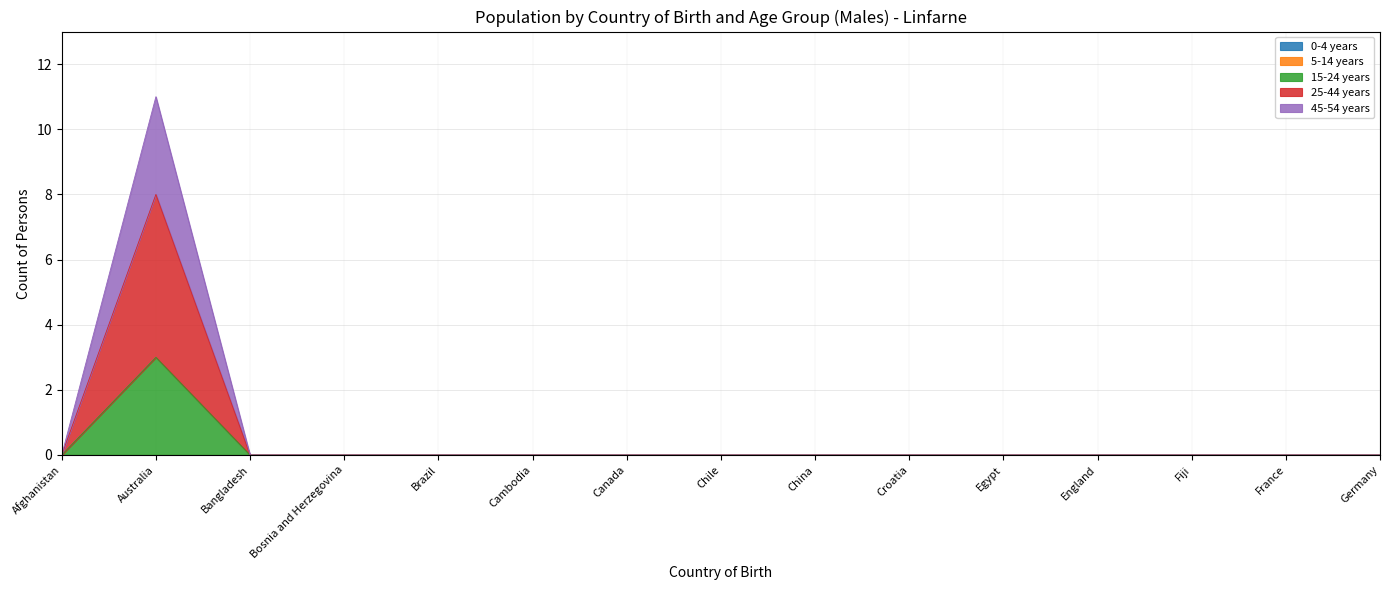

At which label does 15-24 years reach its peak?

Australia